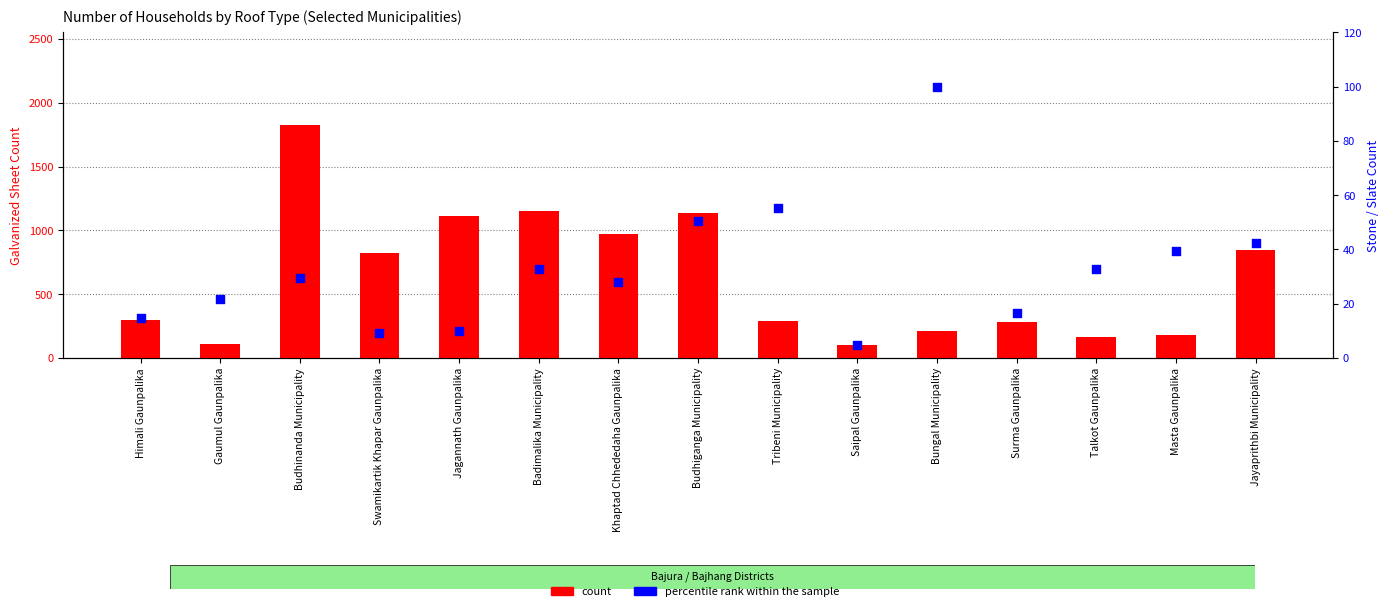

What are all the series names shown in the legend?

count, percentile rank within the sample